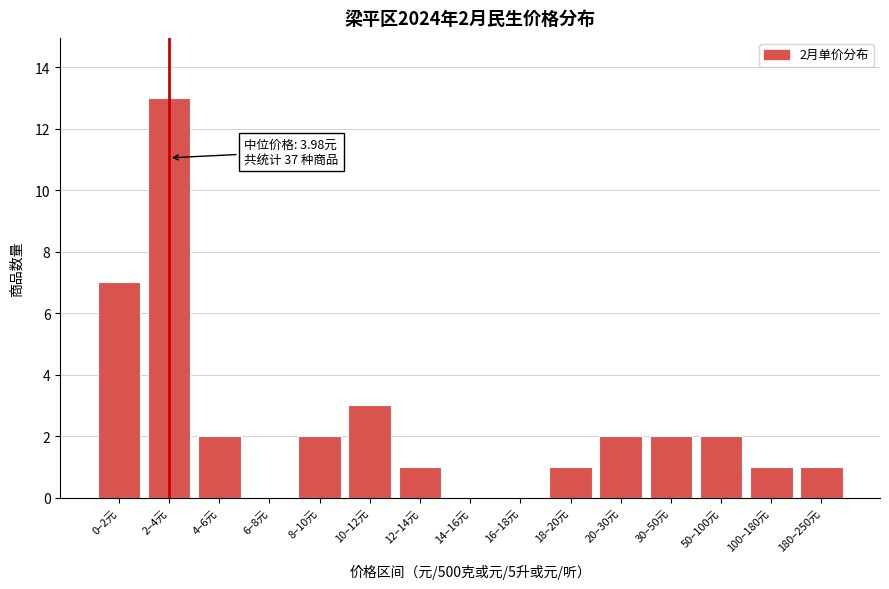

Reading left to right, list all the values displayed in this chart.

0–2元=7	2–4元=13	4–6元=2	6–8元=0	8–10元=2	10–12元=3	12–14元=1	14–16元=0	16–18元=0	18–20元=1	20–30元=2	30–50元=2	50–100元=2	100–180元=1	180–250元=1